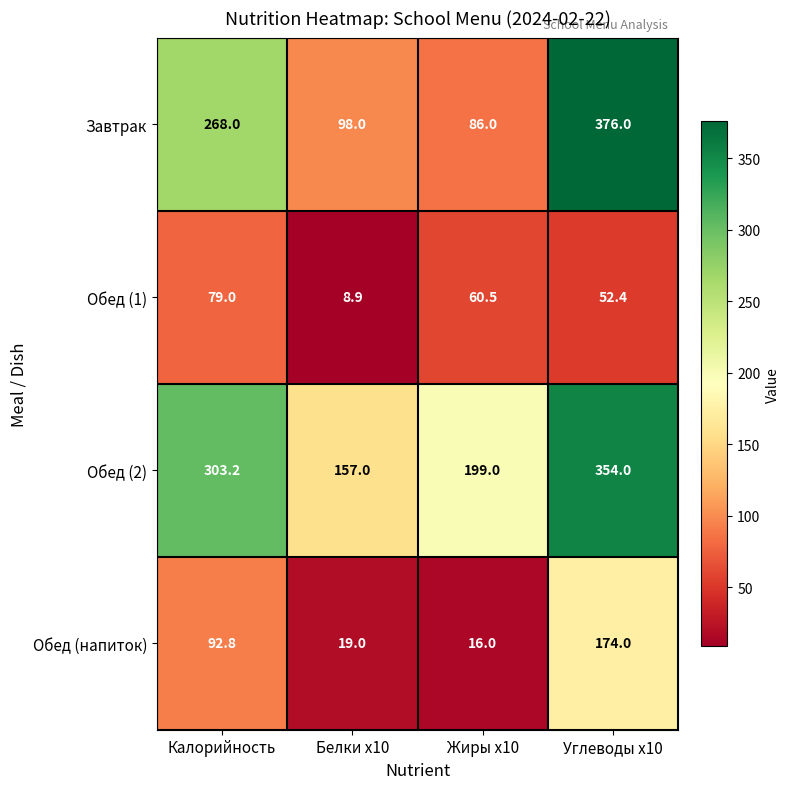

At which label does Обед (1) first exceed 60?

Калорийность